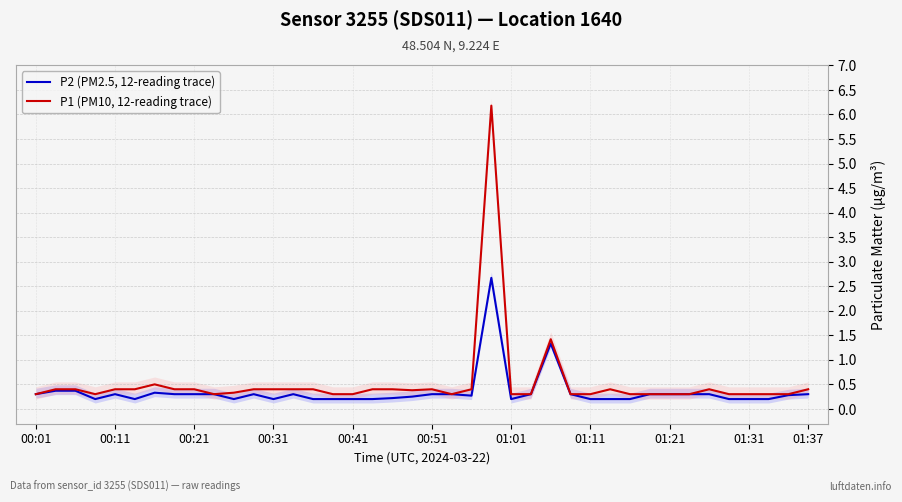

Count the number of data series in this chart.

2